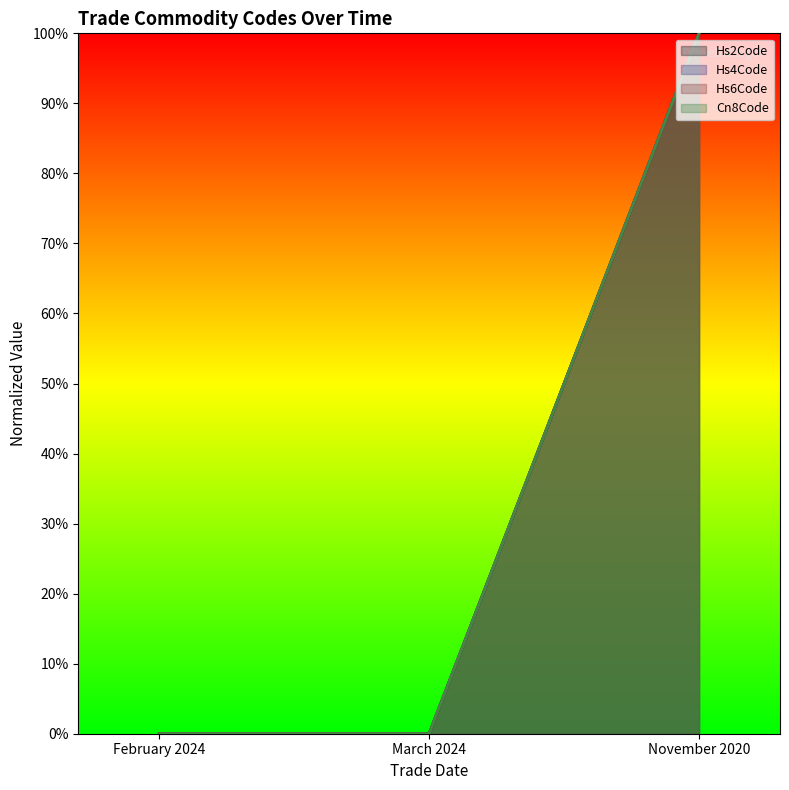

Is the value of Hs2Code at March 2024 greater than the value of Hs4Code at November 2020?

No